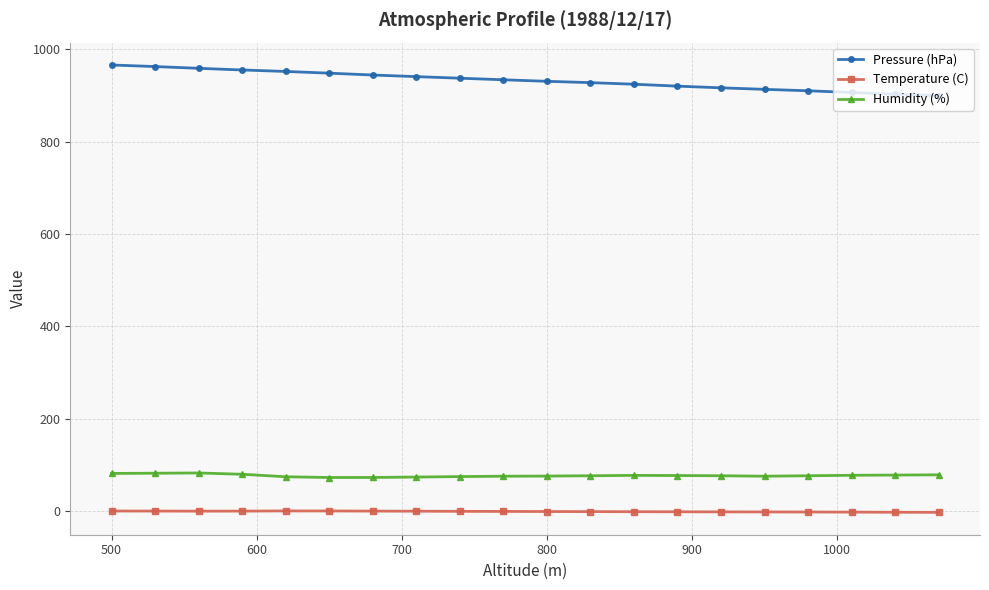

List the series in order of their peak value, lowest first.

Temperature (C), Humidity (%), Pressure (hPa)